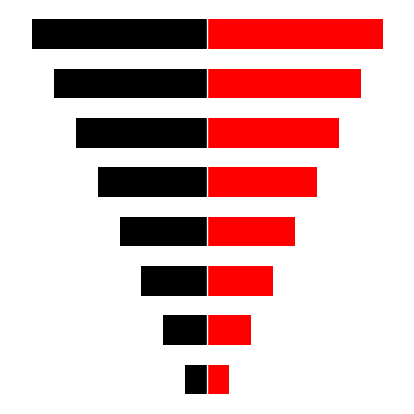

What is the value of the Left (Black) bar at the 4th from the left?

-4